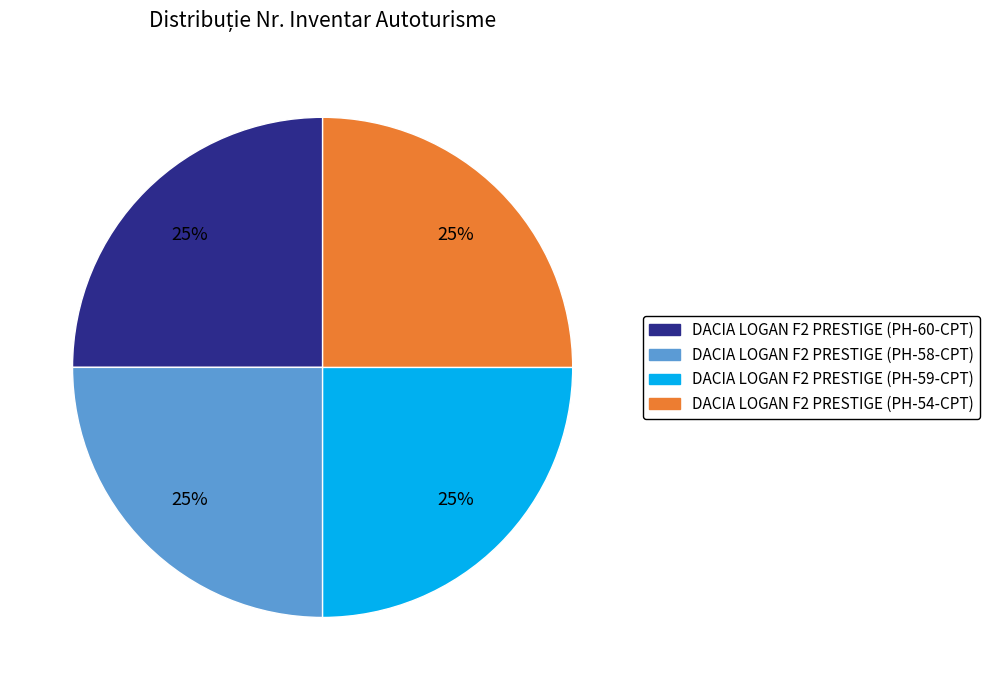

To the nearest percent, what is the average slice percentage?

25%